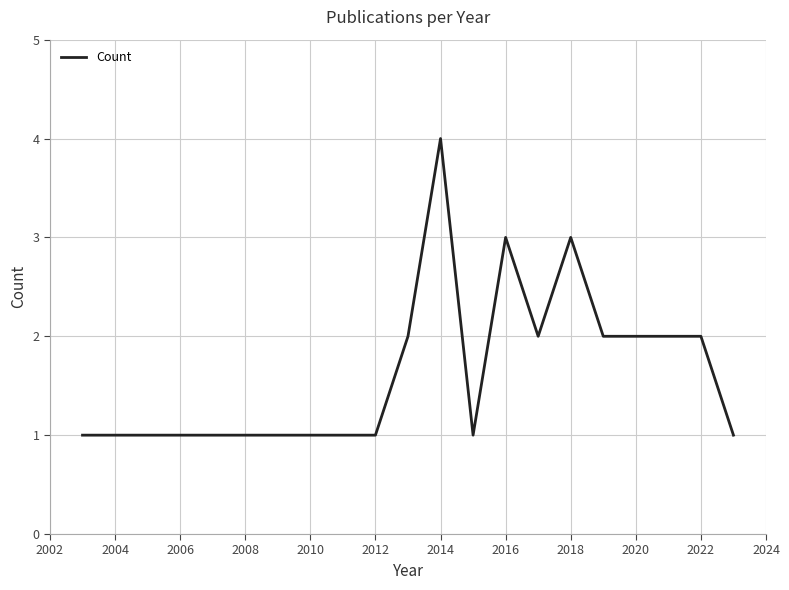

What is the maximum value shown in the chart?

4